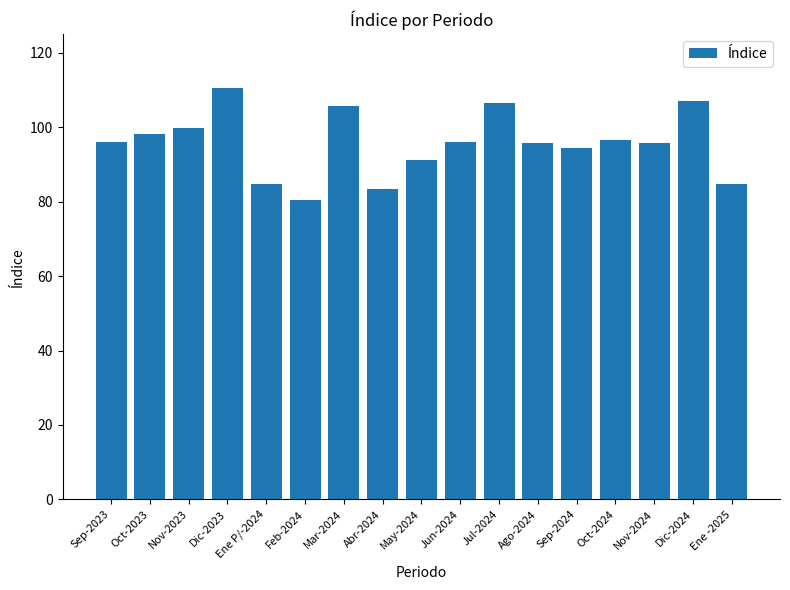

Does the chart contain stacked bars?

No